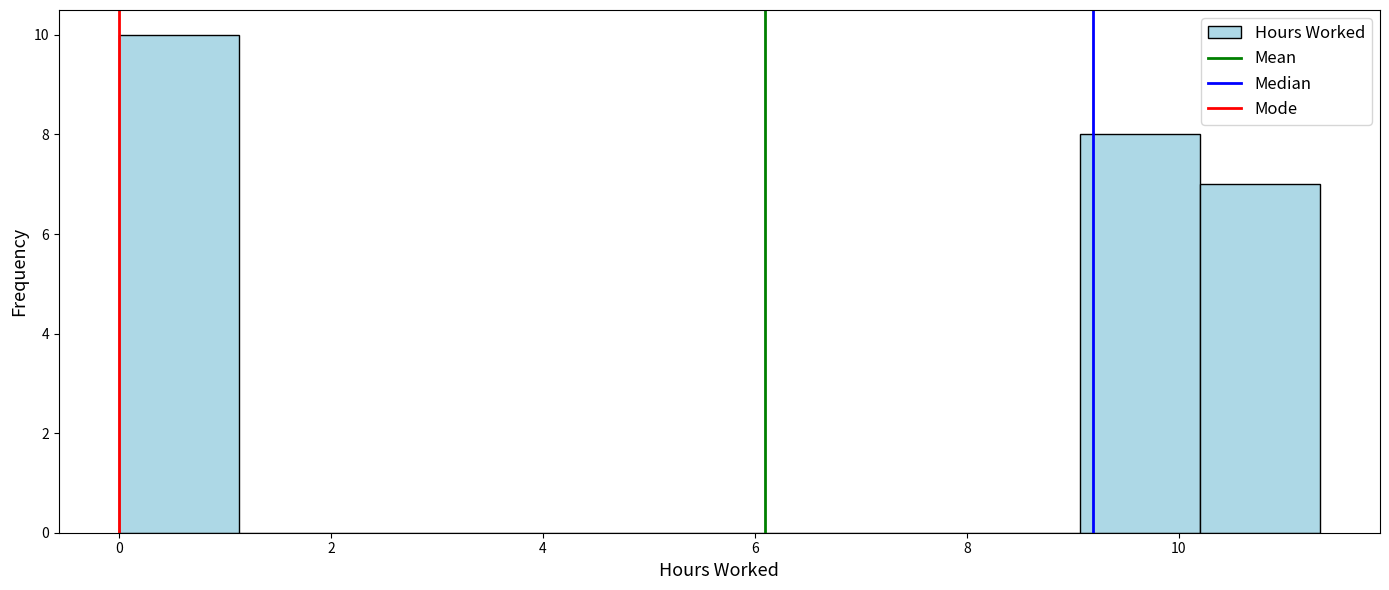

Reading left to right, list every bar in this chart as the range it spans on the x-axis followed by its height. Neither the bar edges nor the heights are printed on the chart, so give them approximately, as read against the axes.

0.0 to 1.2: 10
1.2 to 2.2: 0
2.2 to 3.4: 0
3.4 to 4.6: 0
4.6 to 5.6: 0
5.6 to 6.8: 0
6.8 to 8.0: 0
8.0 to 9.0: 0
9.0 to 10.2: 8
10.2 to 11.4: 7